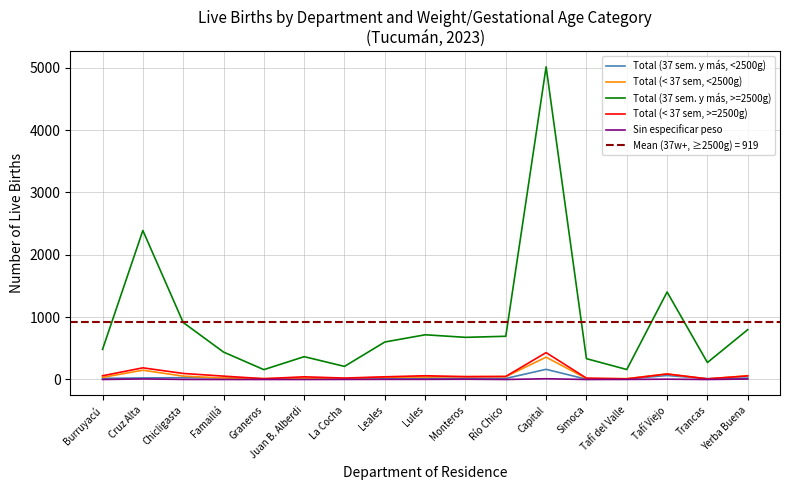

What is the difference between the second highest and minimum values in the Sin especificar peso series?

9